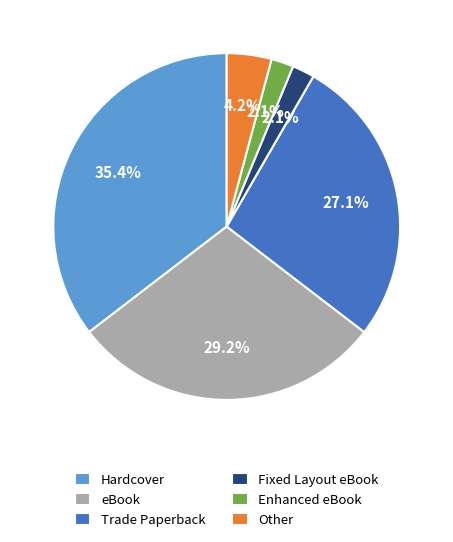

To the nearest percent, what is the difference between the largest and smallest slice percentages?

33%